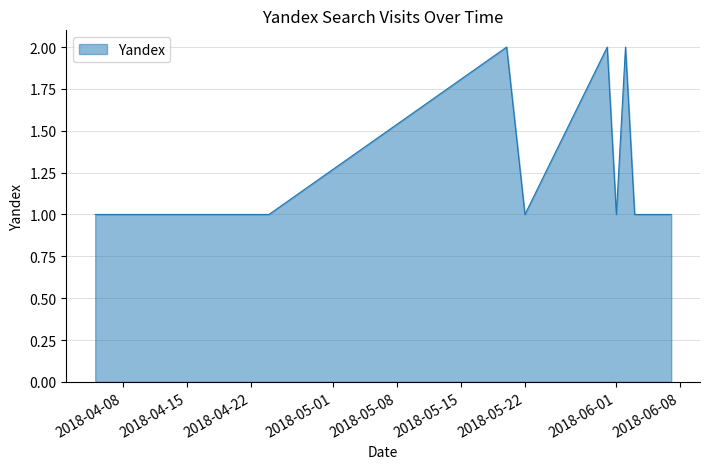

What is the difference between the maximum and minimum values?

1